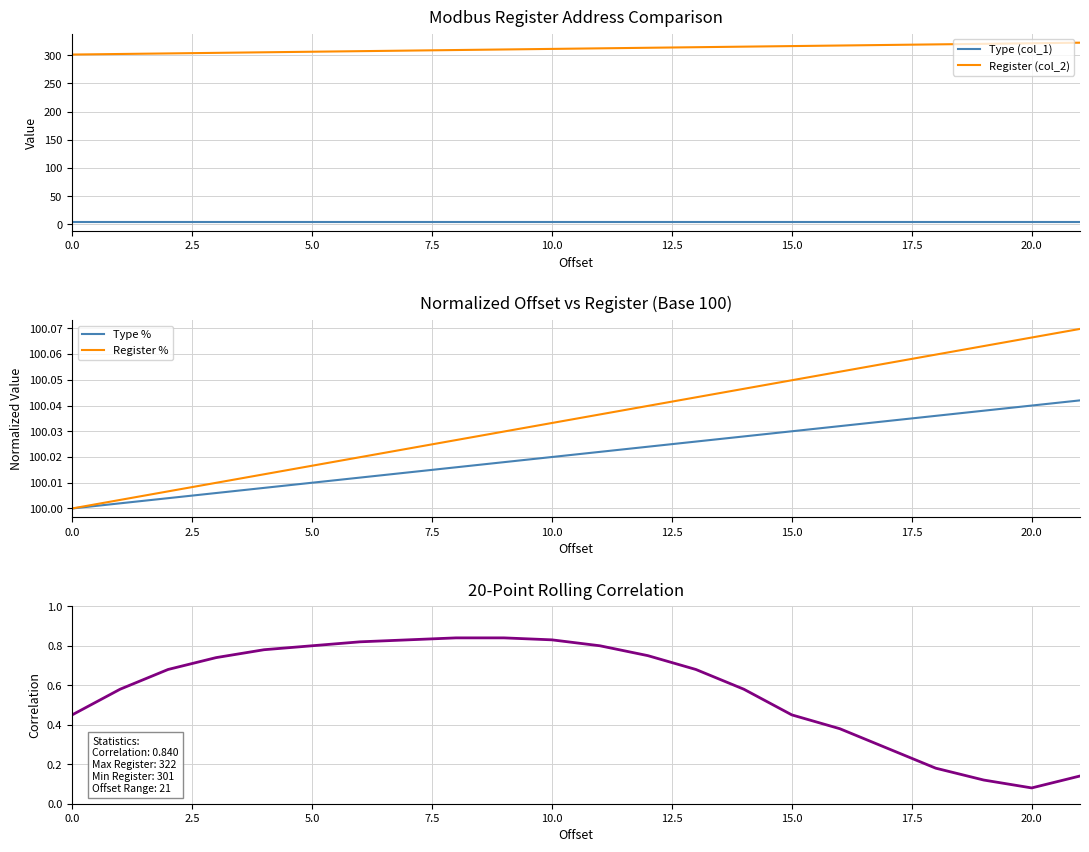

True or false: Register (col_2) and Type % intersect in this chart.

False